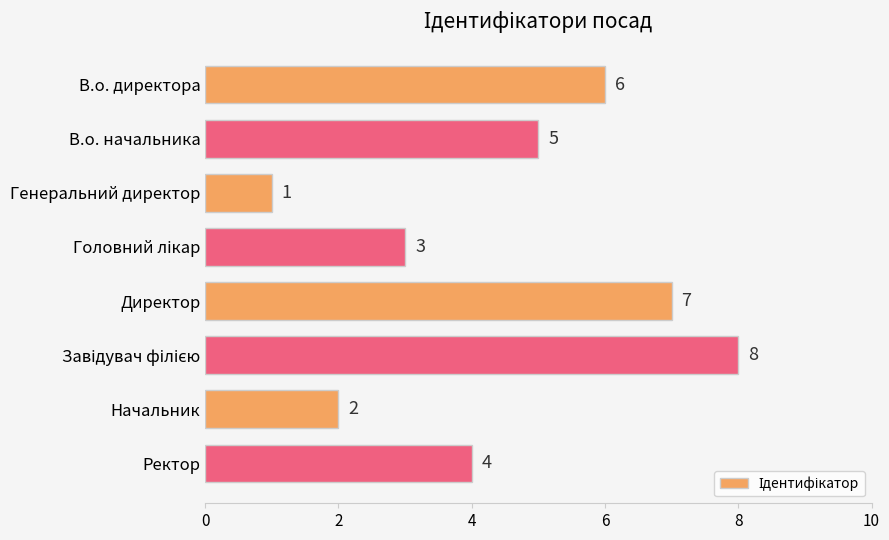

Reading bottom to top, what are all the values shown in this chart?

4	2	8	7	3	1	5	6